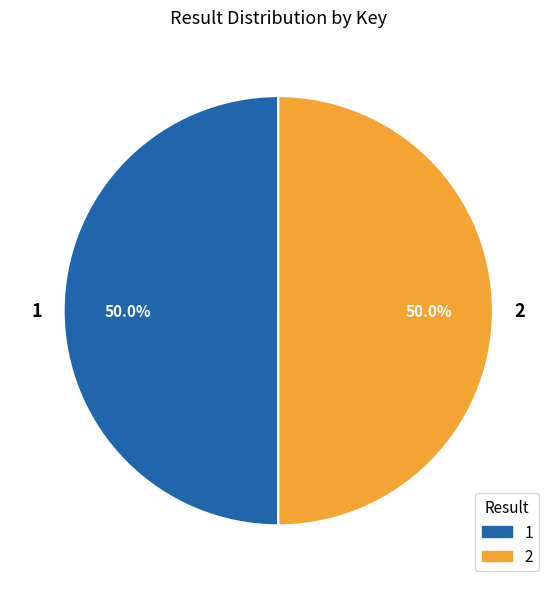

True or false: 2 accounts for 50% of the total.

True